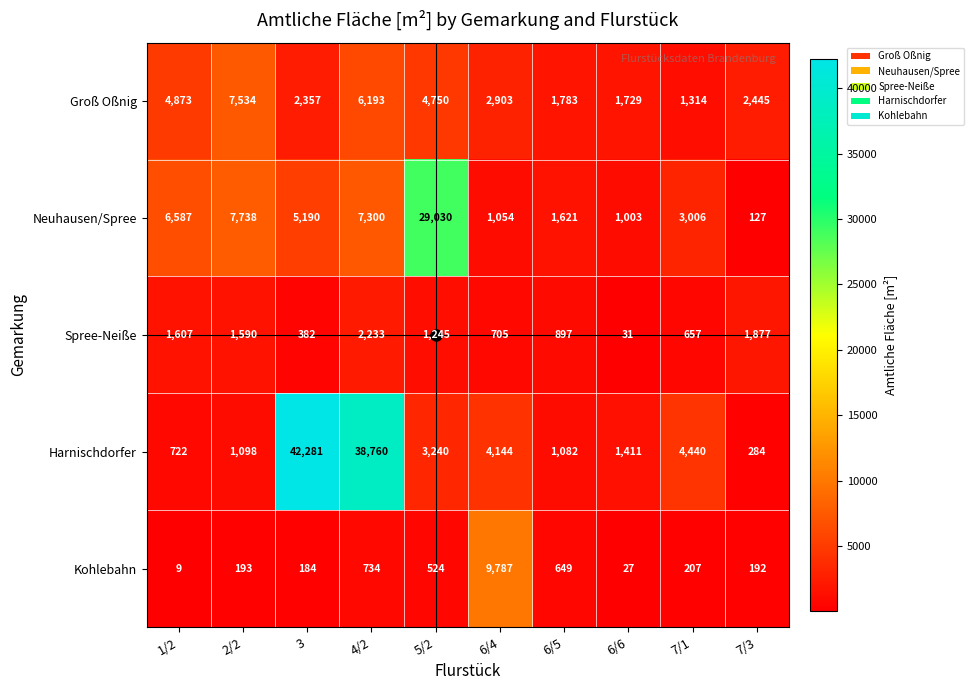

What is the difference between the highest and lowest values at 6/6?

1702